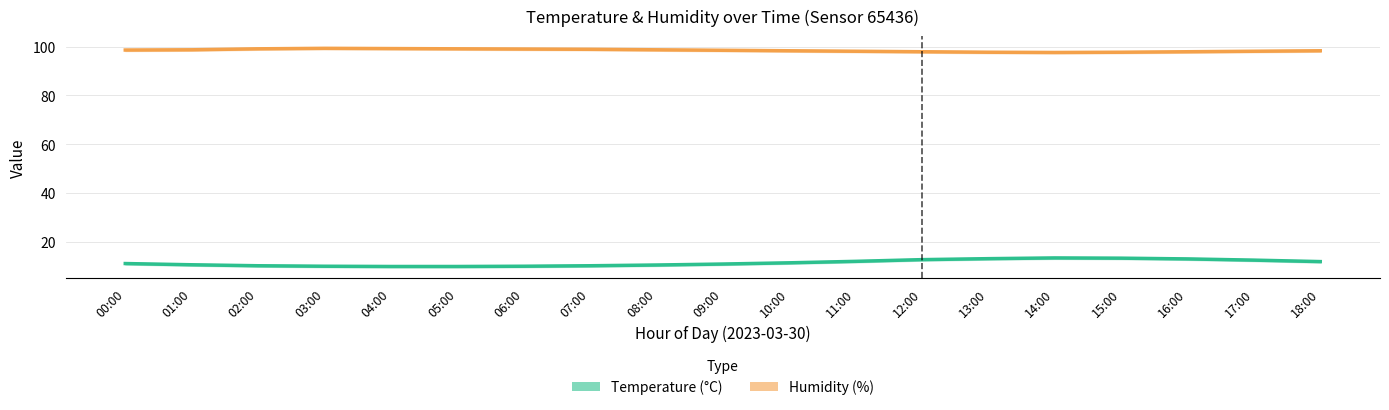

Does the chart have visible grid lines?

Yes